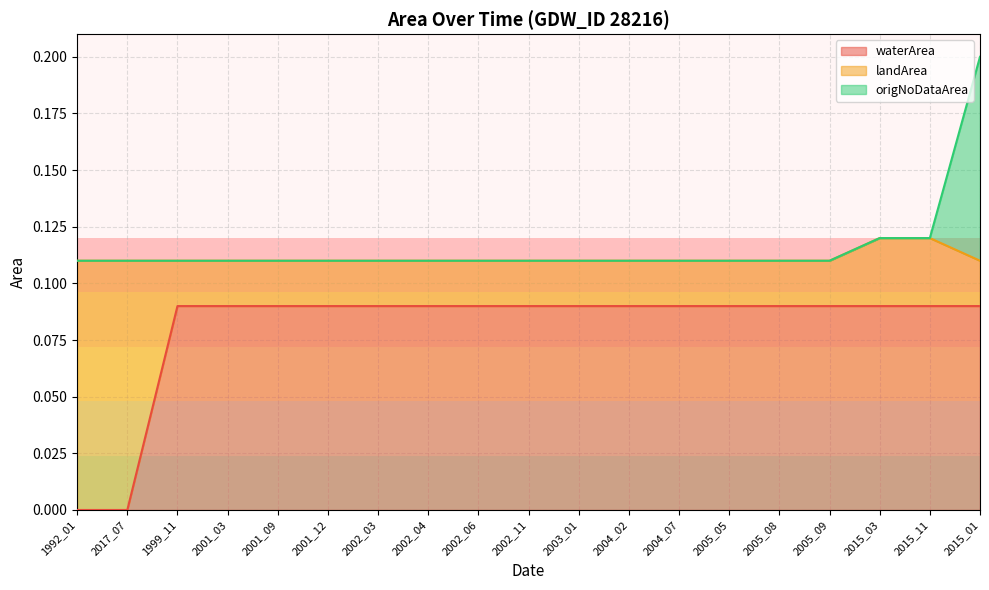

True or false: origNoDataArea and waterArea intersect in this chart.

False